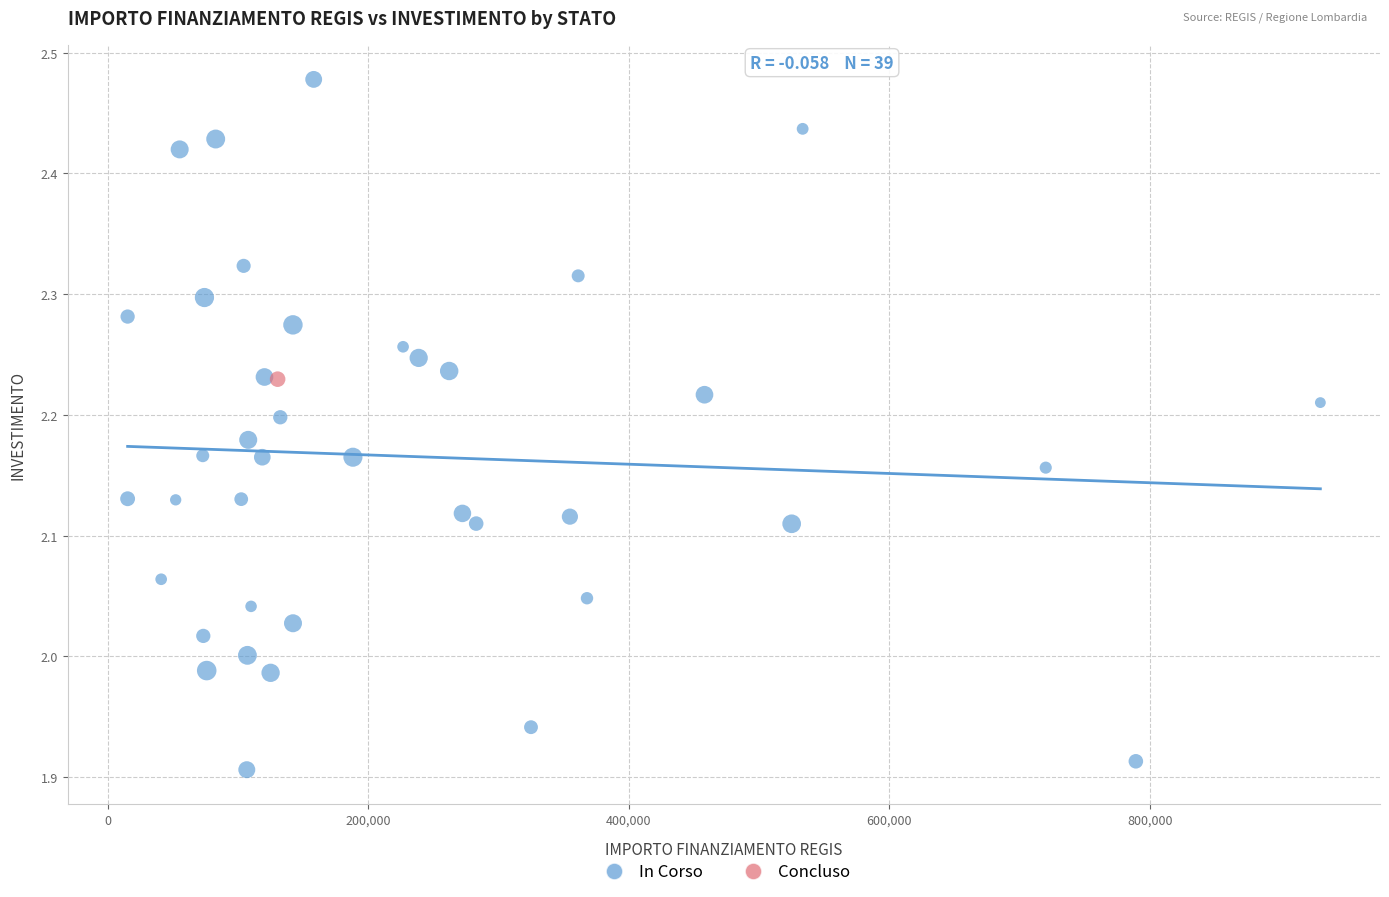

What are all the series names shown in the legend?

In Corso, Concluso